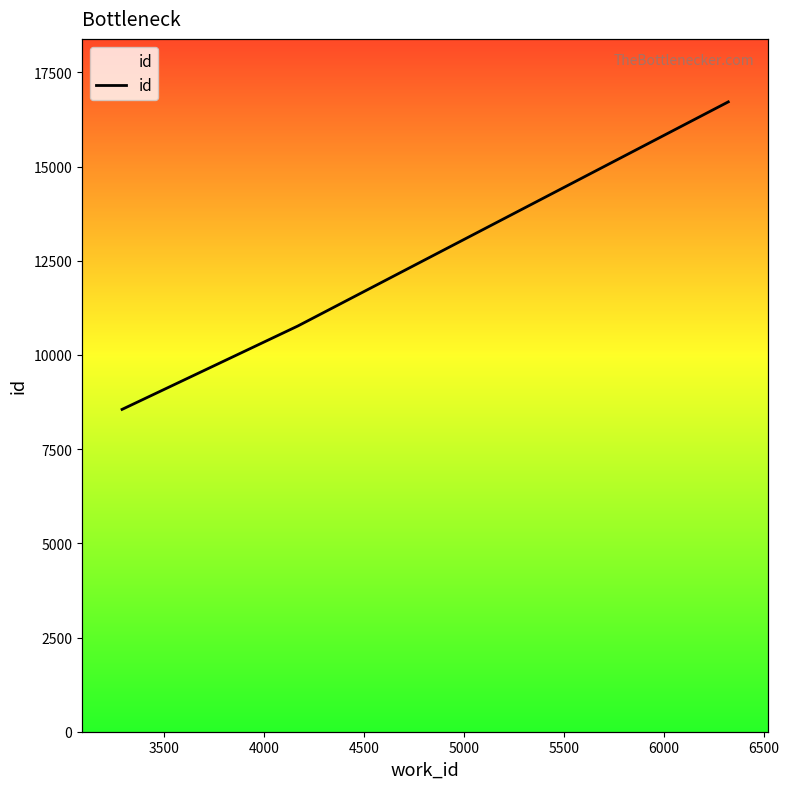

How many values are between 8556 and 16719?

3